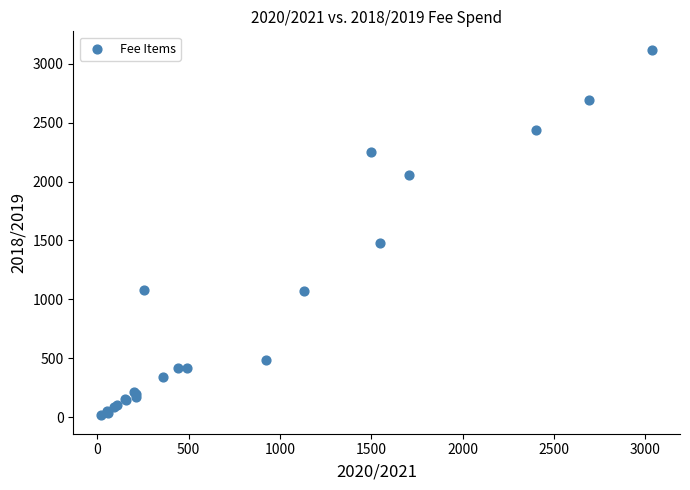

What Y value in the scatter plot is closest to 1567?

1480.0